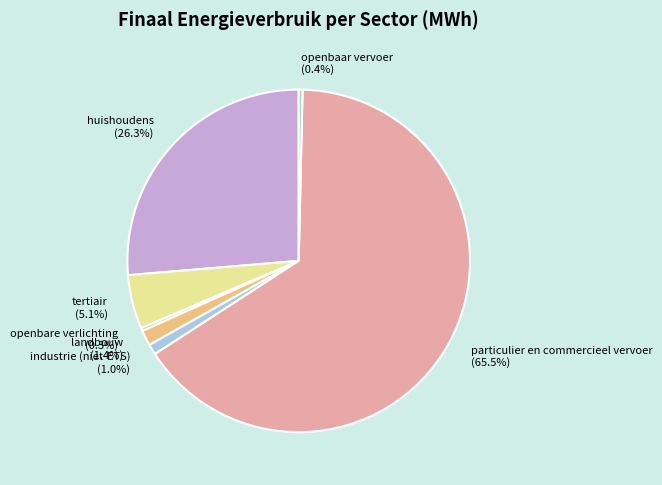

How much of the chart is everything except particulier en commercieel vervoer?

34.5%